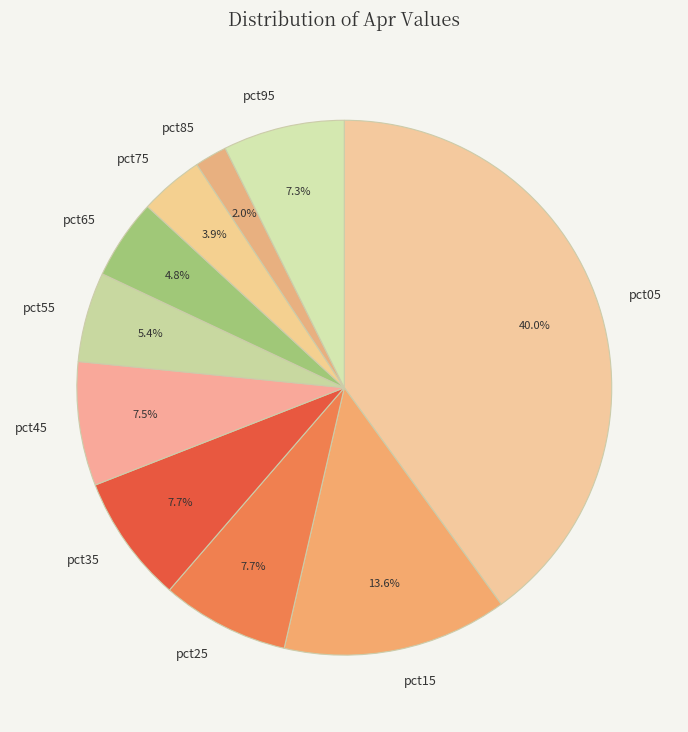

What percentage is the pct85 slice, to the nearest percent?

2%